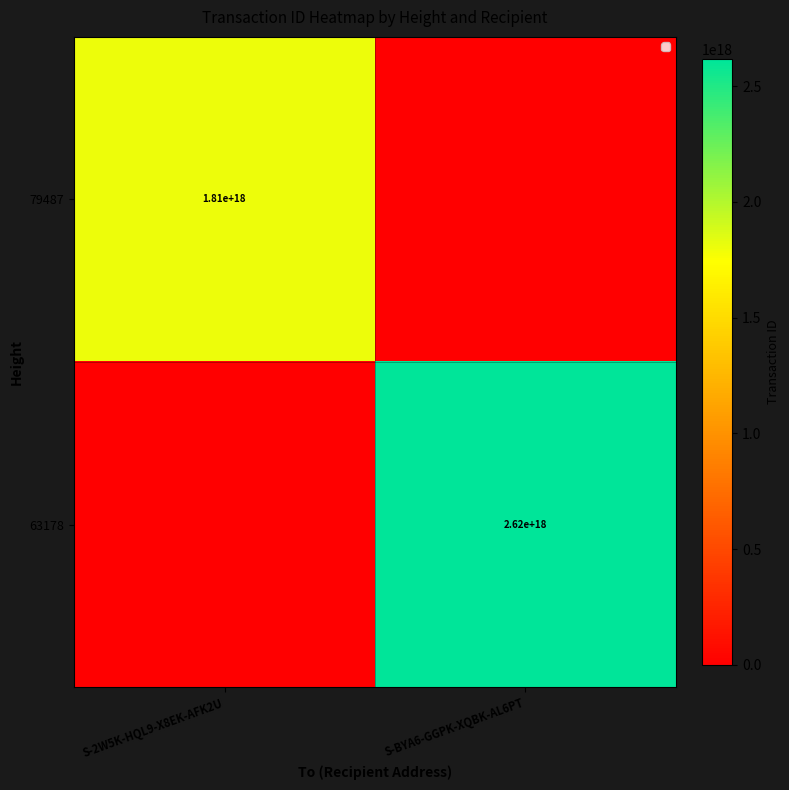

Is it true that 63178 equals 3811307140547910656 at S-BYA6-GGPK-XQBK-AL6PT?

False